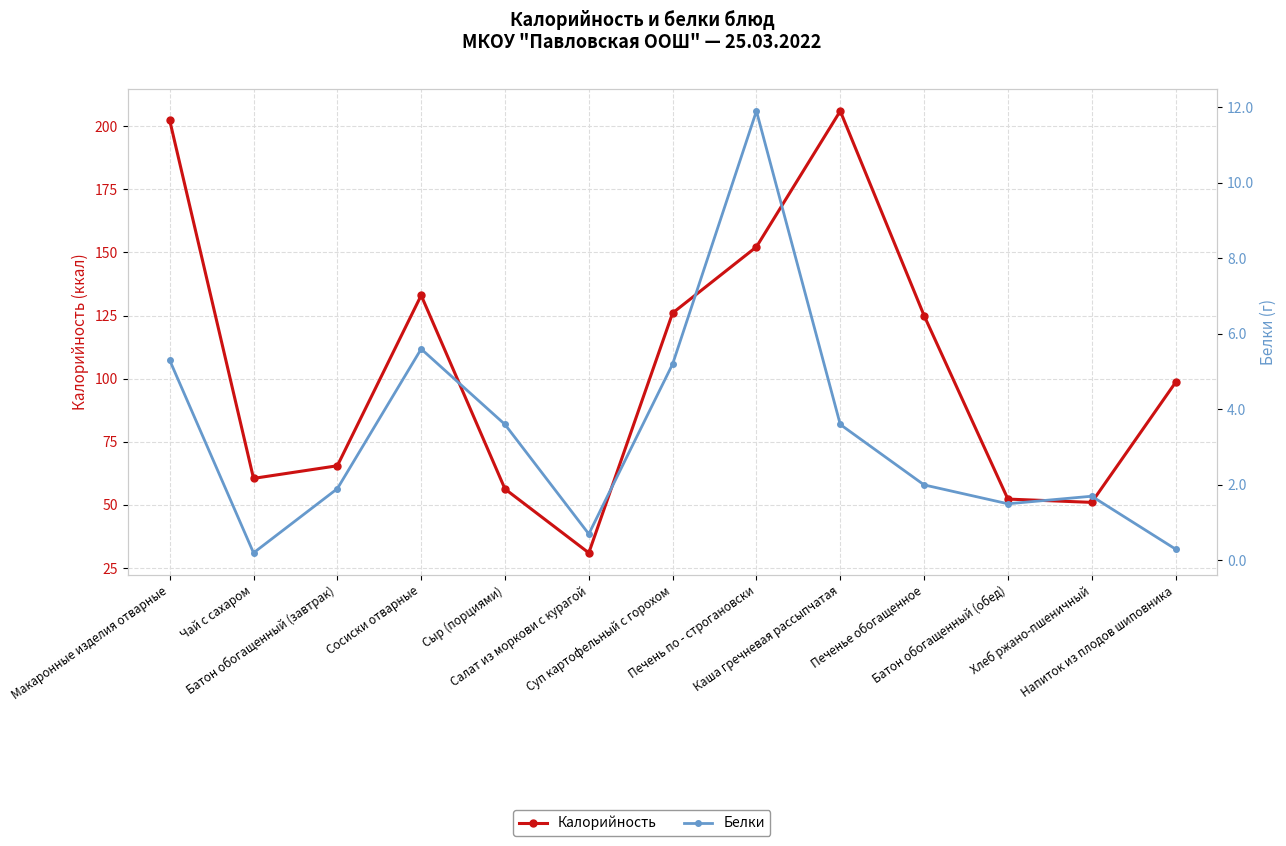

True or false: Калорийность has more than 2 interior local peaks.

False